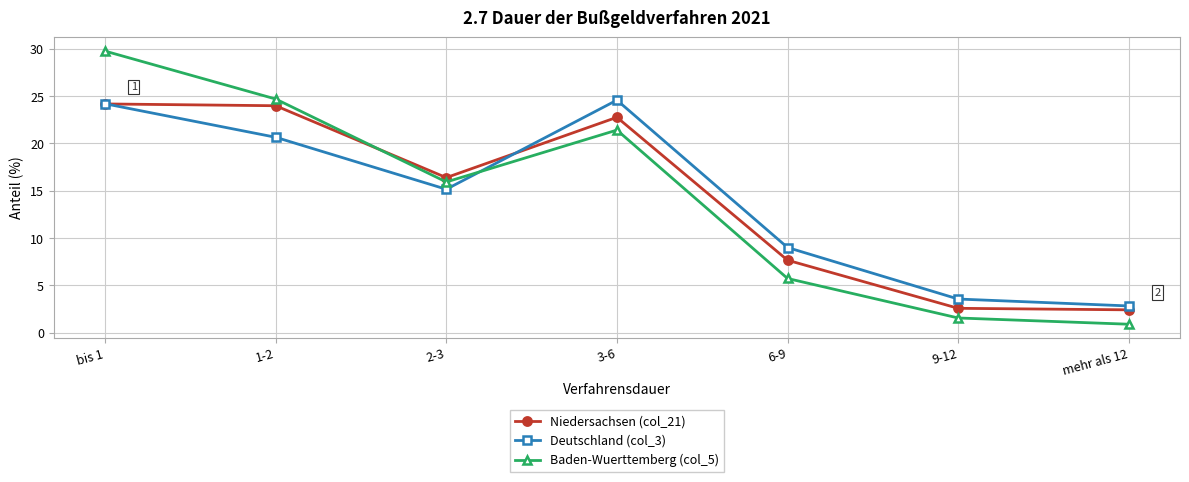

After their last crossing, which series has the higher values: Deutschland (col_3) or Niedersachsen (col_21)?

Deutschland (col_3)